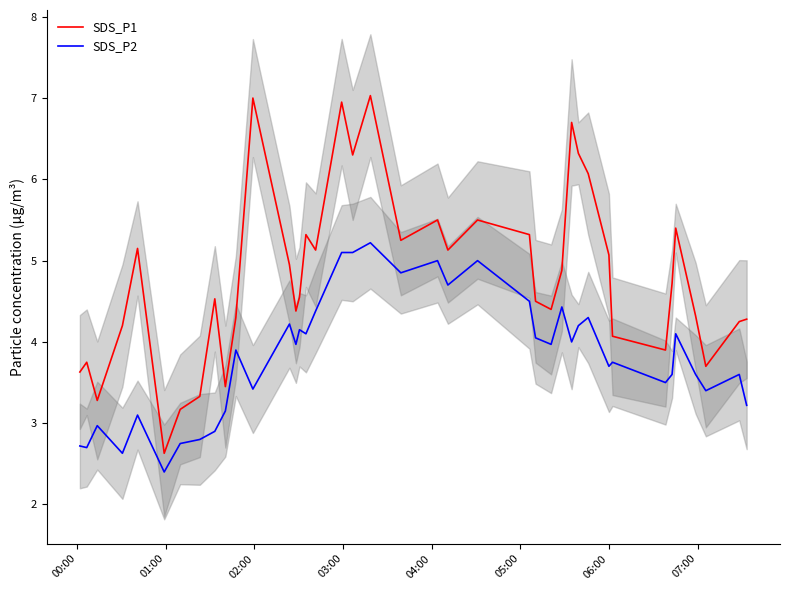

What is the value of the SDS_P1 point at the 40th from the left?

4.3